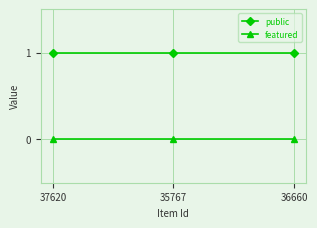

Is the value of public at 35767 greater than the value of featured at 36660?

Yes